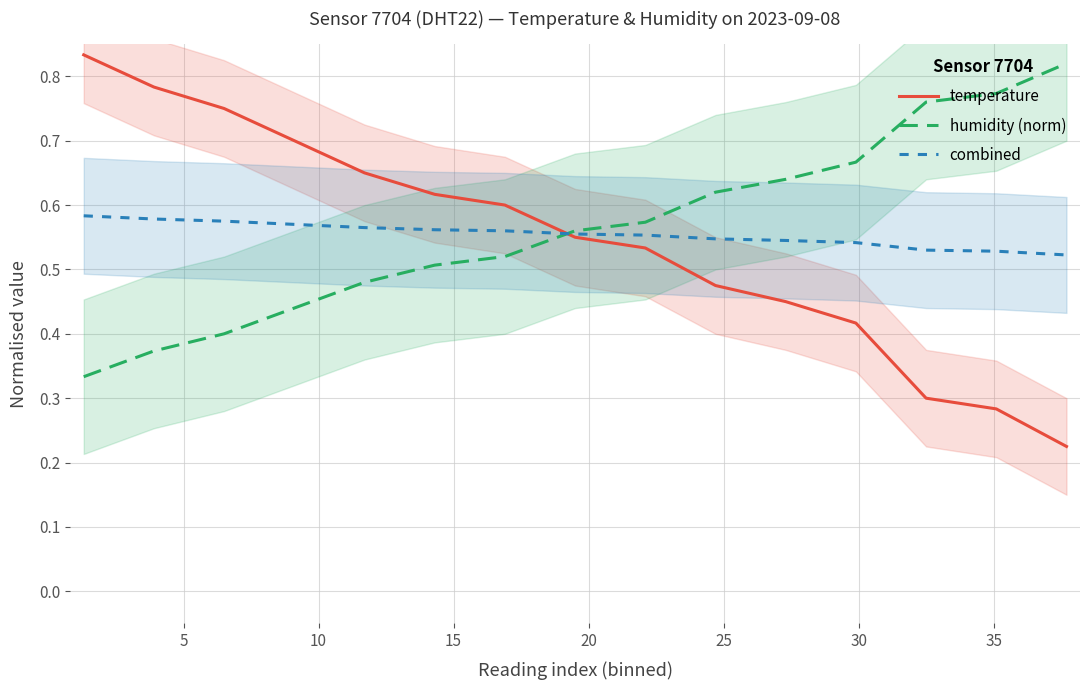

What is the difference between the maximum and second lowest values in the combined series?

0.1